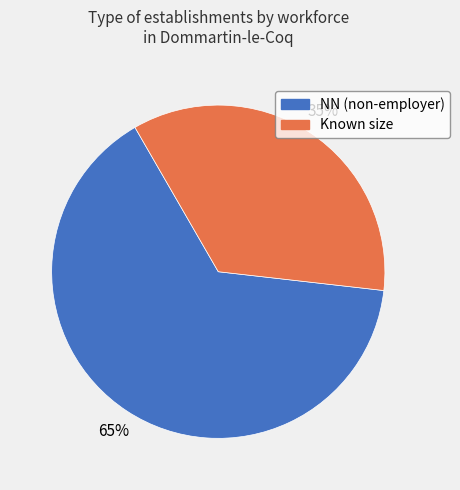

To the nearest percent, what is the average slice percentage?

50%